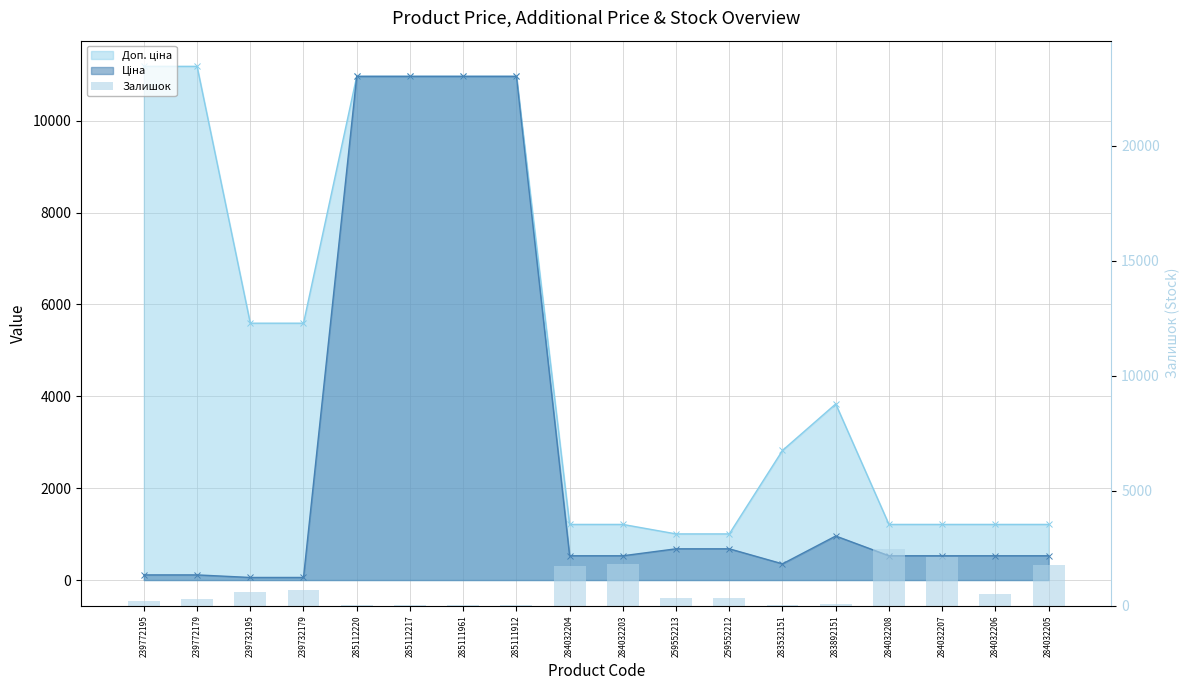

What is the minimum value shown in the chart?

15